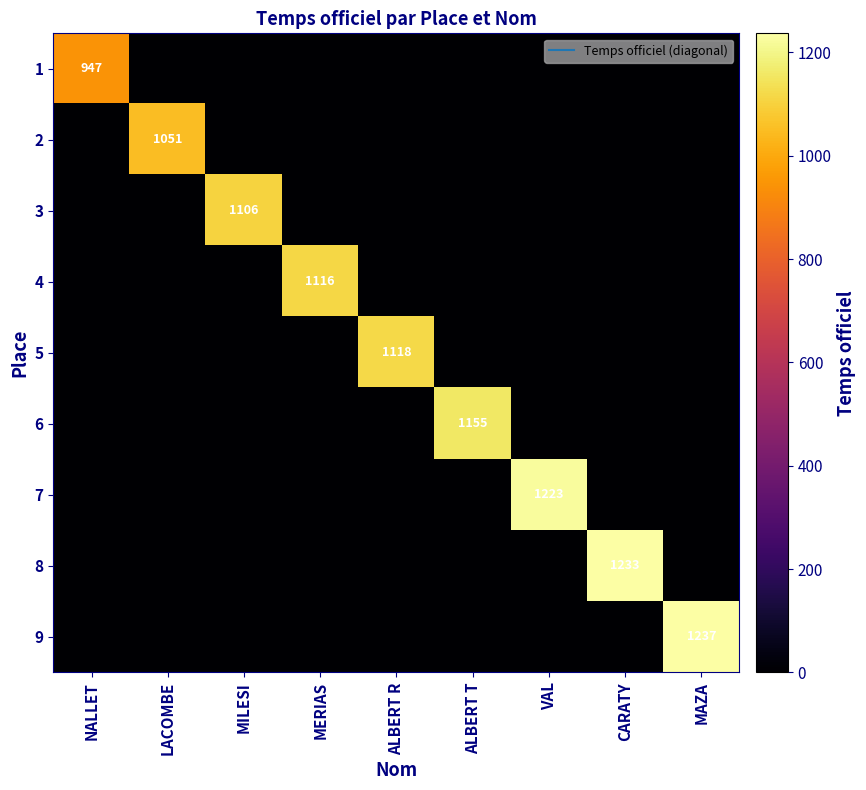

Which label corresponds to the largest value in the chart?

MAZA